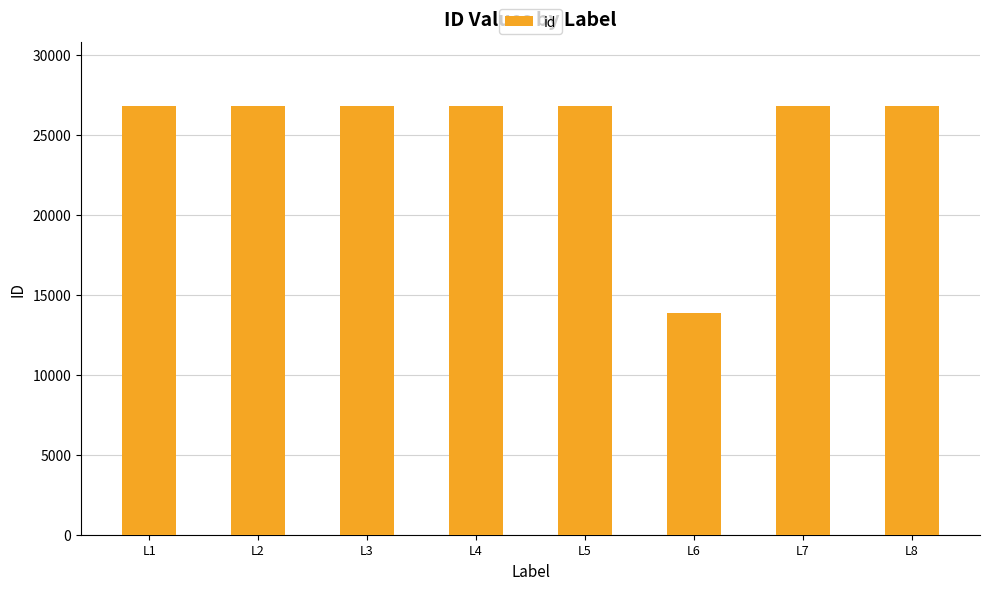

Where does the data first go above 26816?

L1